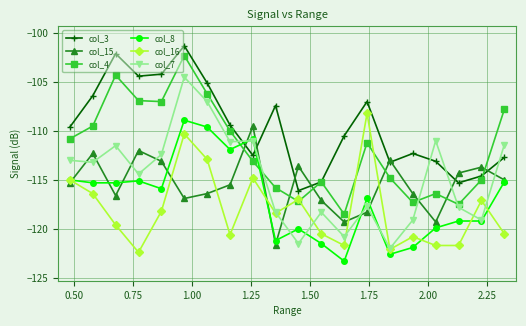

Which series has the widest spread of values?

col_7